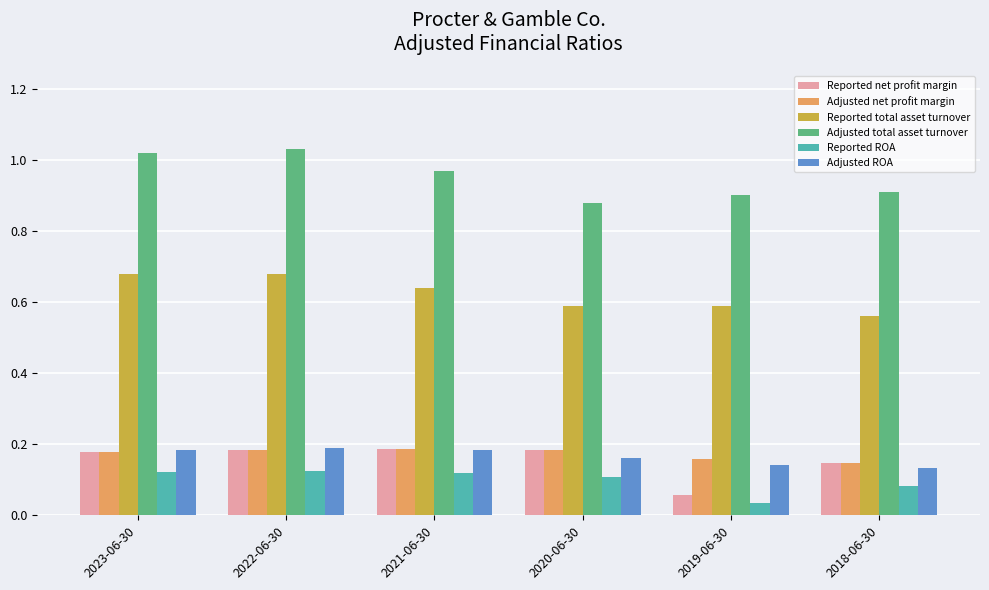

How many Adjusted ROA values are between 0 and 1?

6